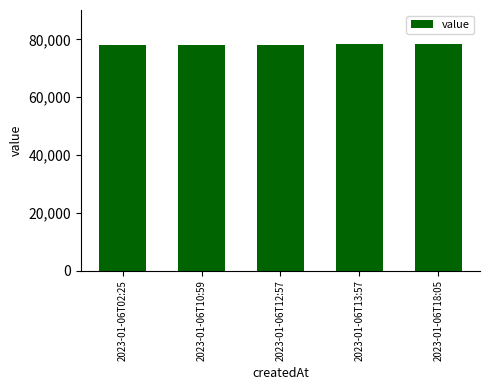

What is the minimum value shown in the chart?

77933.7